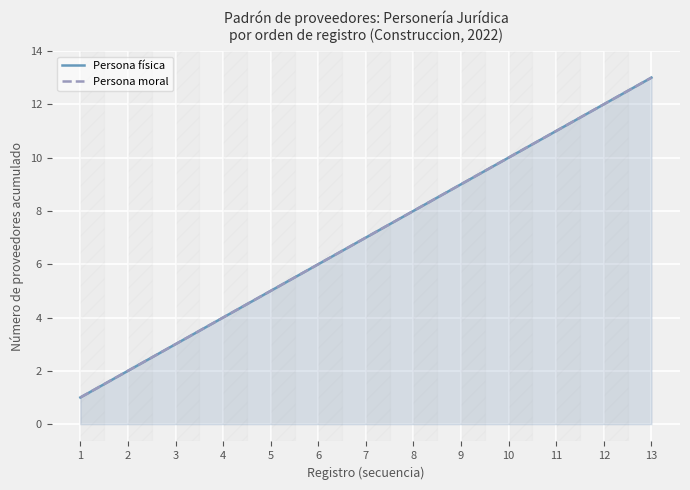

True or false: Persona moral and Persona física cross at least once.

False